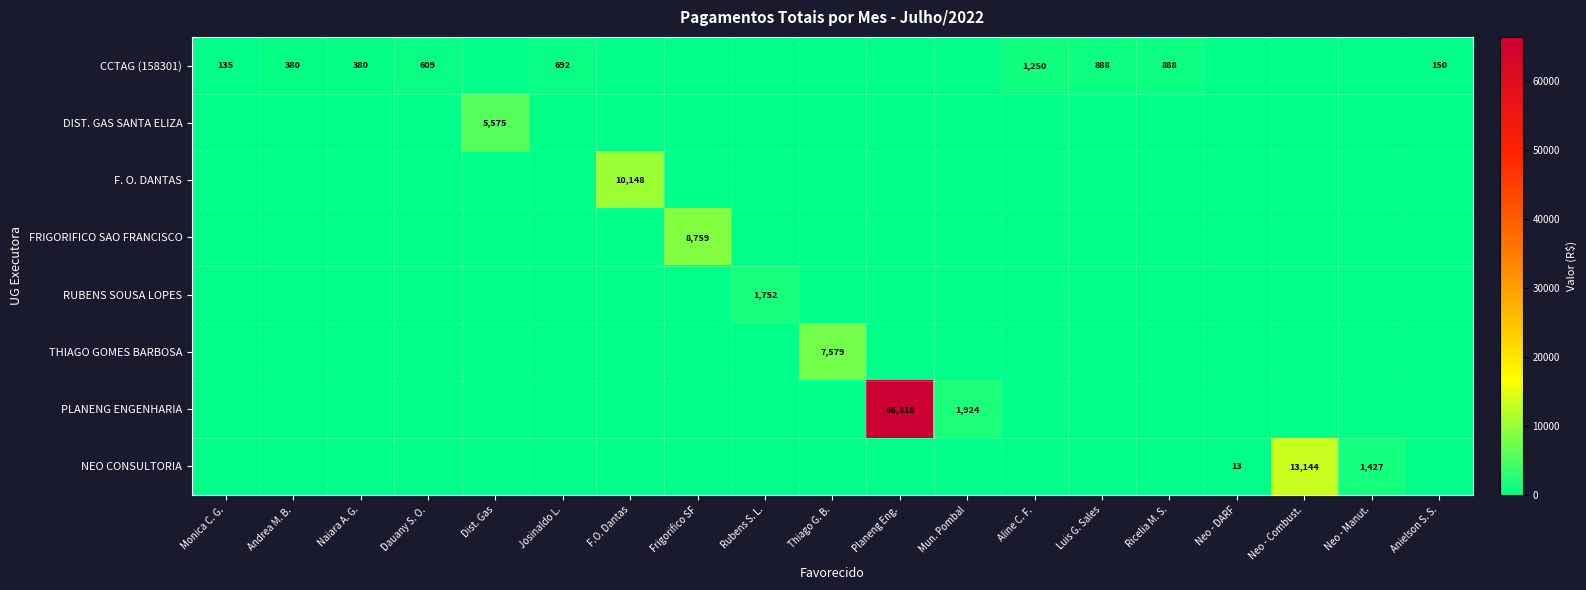

True or false: CCTAG (158301) has a value of 179 at Andrea M. B..

False